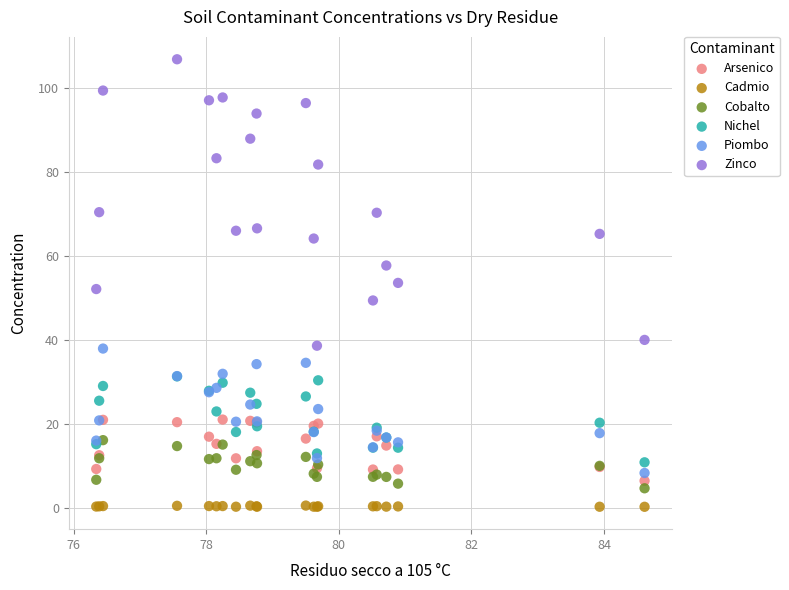

Which series reaches the maximum Y coordinate?

Zinco